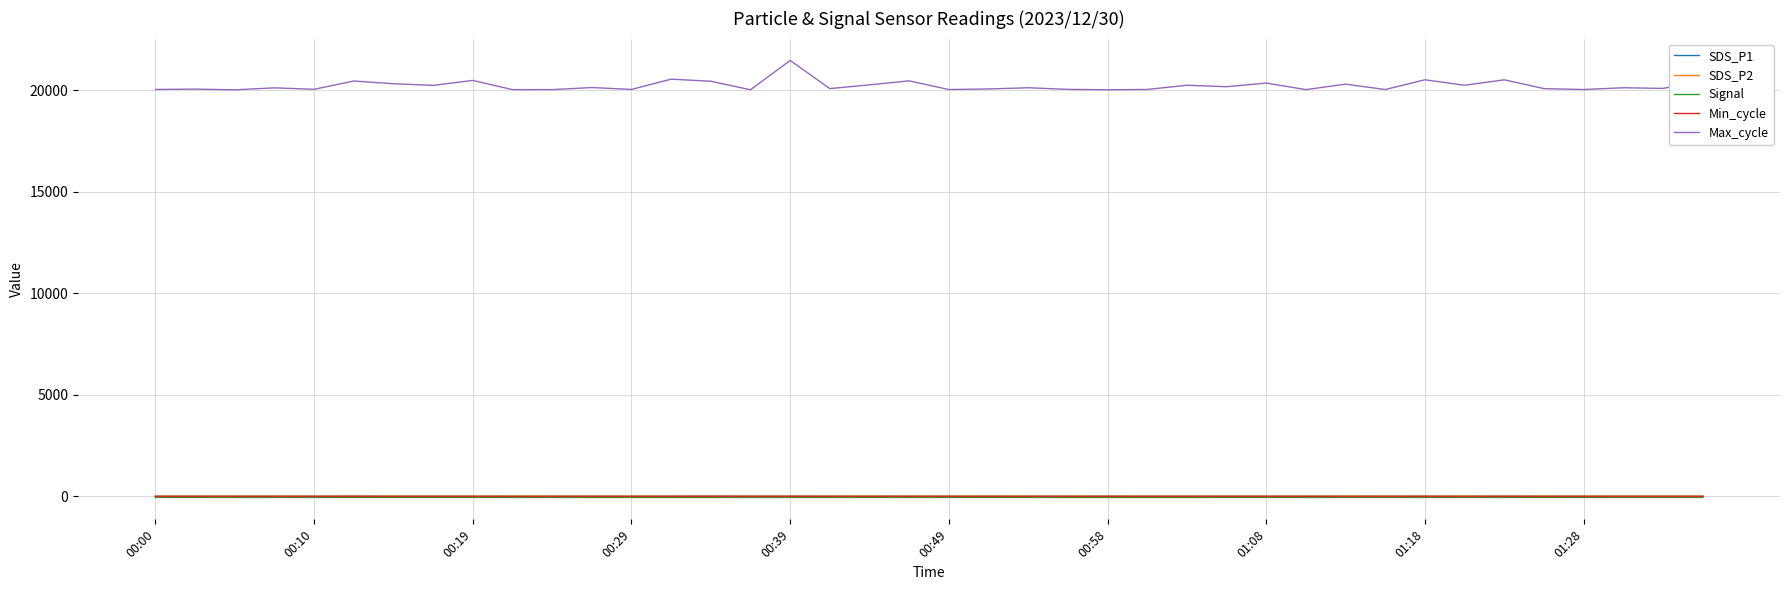

Which series has the largest range (max minus min)?

Max_cycle